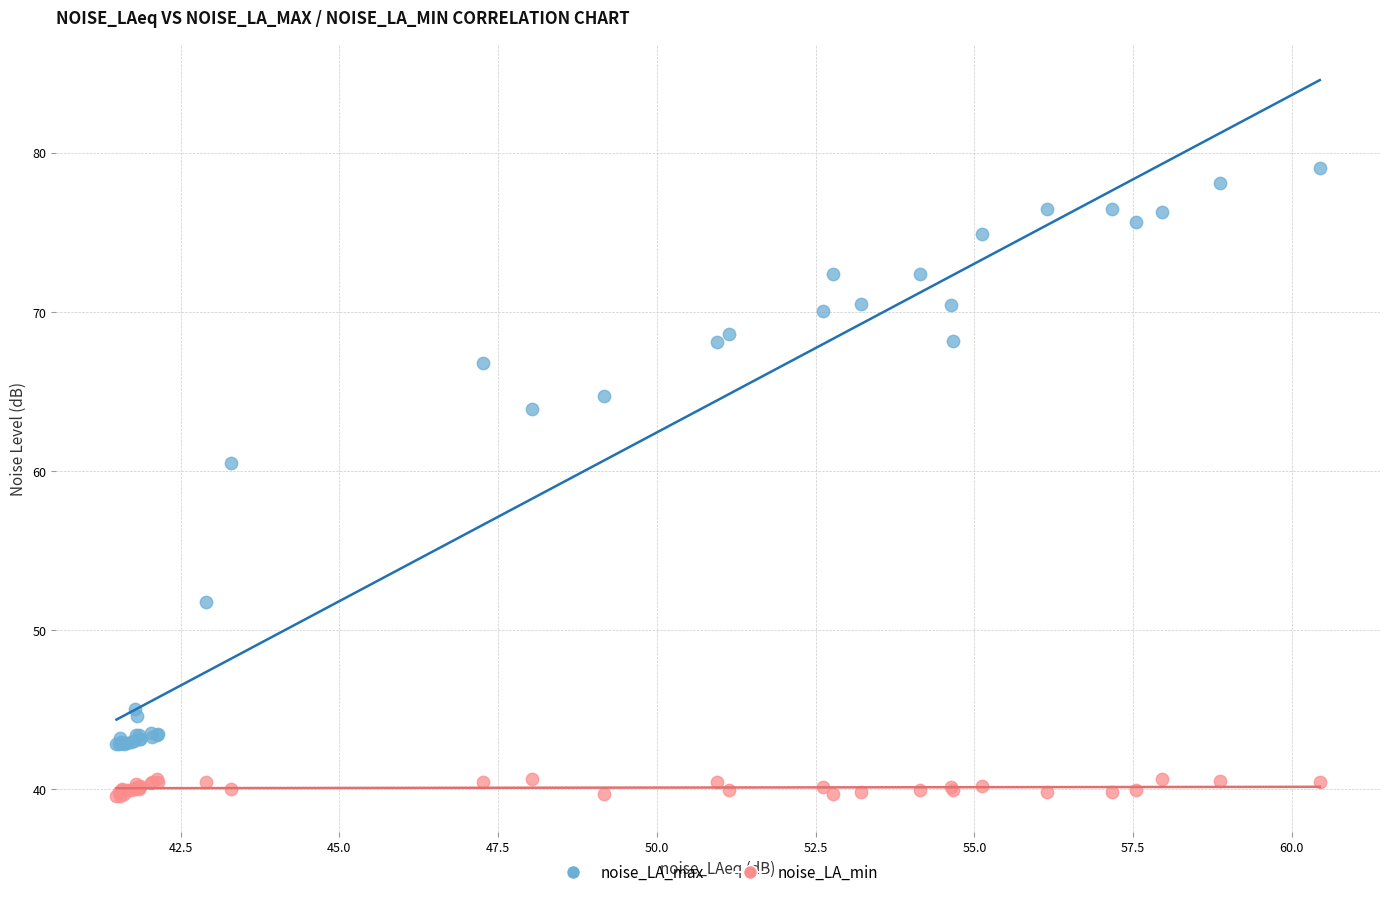

Which series reaches the minimum Y coordinate?

noise_LA_min